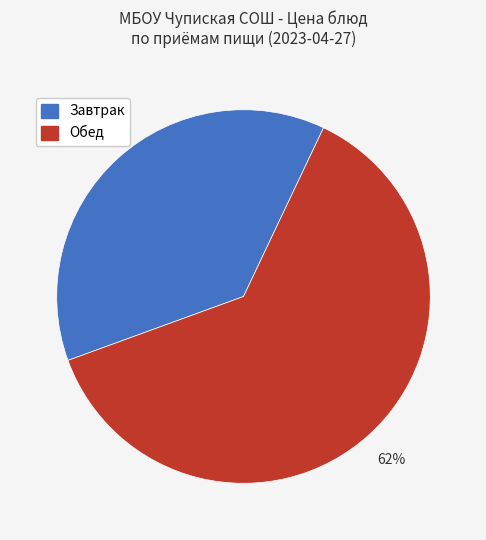

To the nearest percent, what is the average slice percentage?

50%